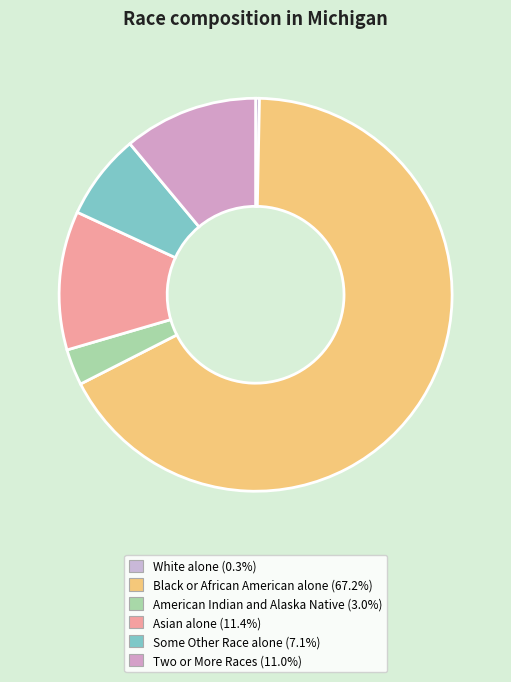

Which slice is the smallest?

White alone